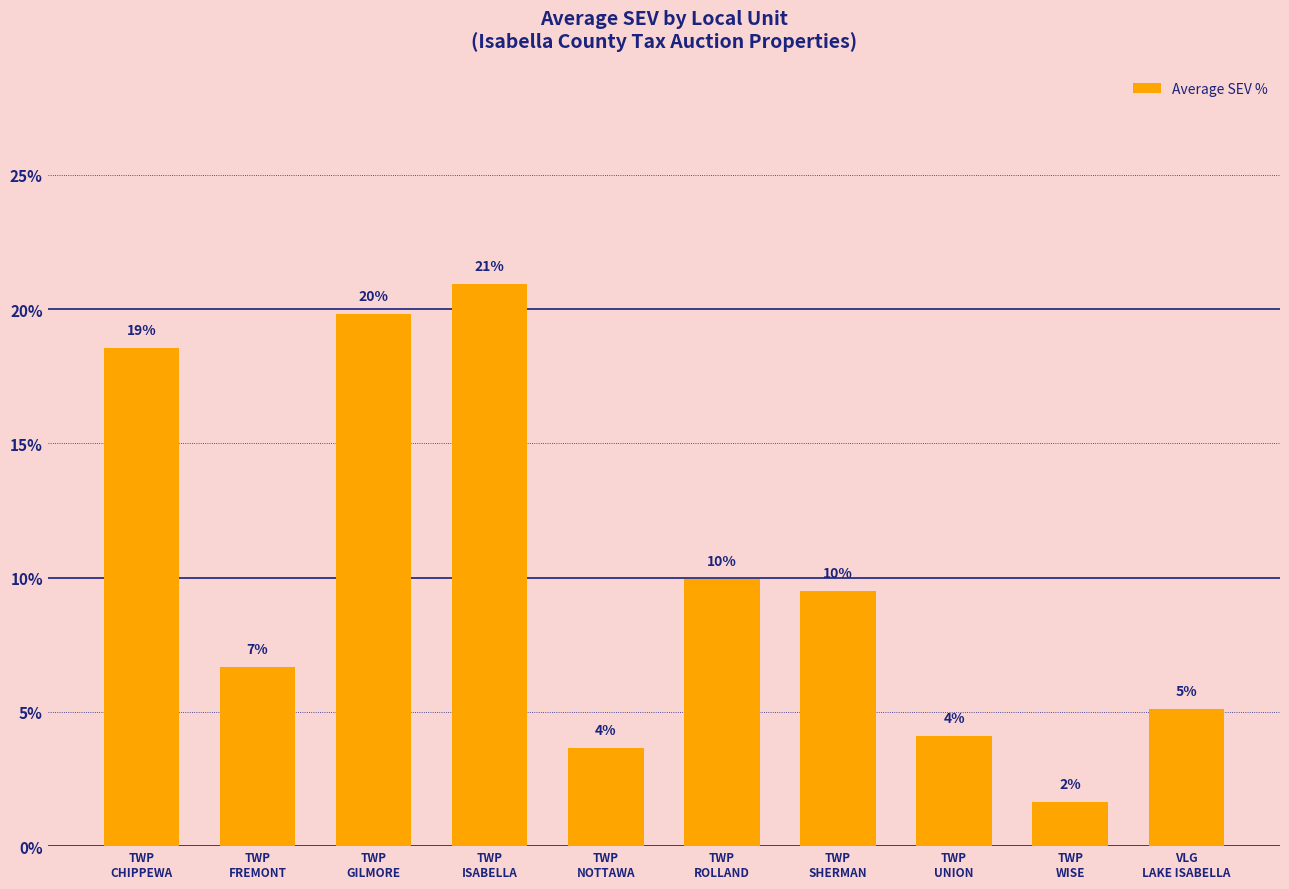

Where is the data nearest to the value 11?

TWP
ROLLAND